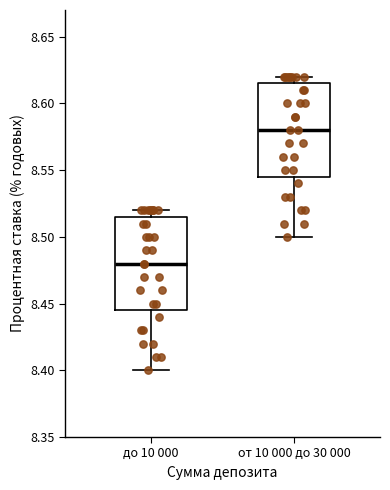

Which box has the highest median line?

от 10 000 до 30 000